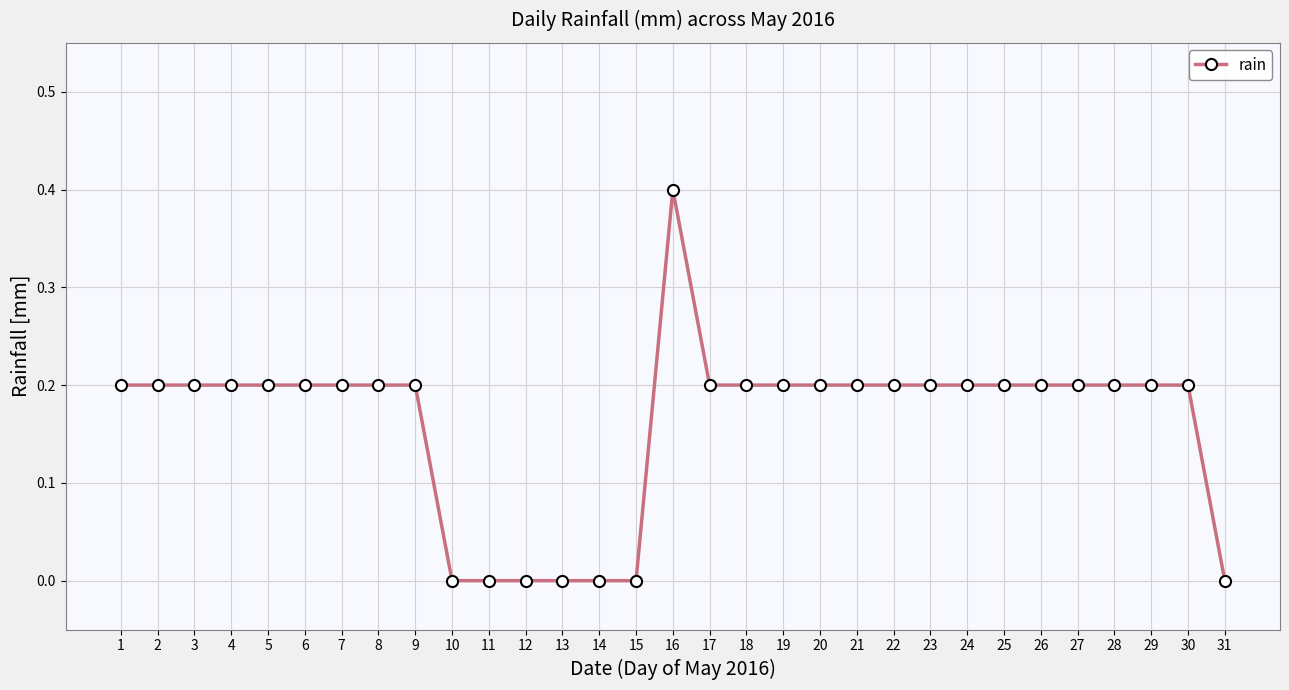

Reading right to left, list all the values displayed in this chart.

31=0.0	30=0.2	29=0.2	28=0.2	27=0.2	26=0.2	25=0.2	24=0.2	23=0.2	22=0.2	21=0.2	20=0.2	19=0.2	18=0.2	17=0.2	16=0.4	15=0.0	14=0.0	13=0.0	12=0.0	11=0.0	10=0.0	9=0.2	8=0.2	7=0.2	6=0.2	5=0.2	4=0.2	3=0.2	2=0.2	1=0.2